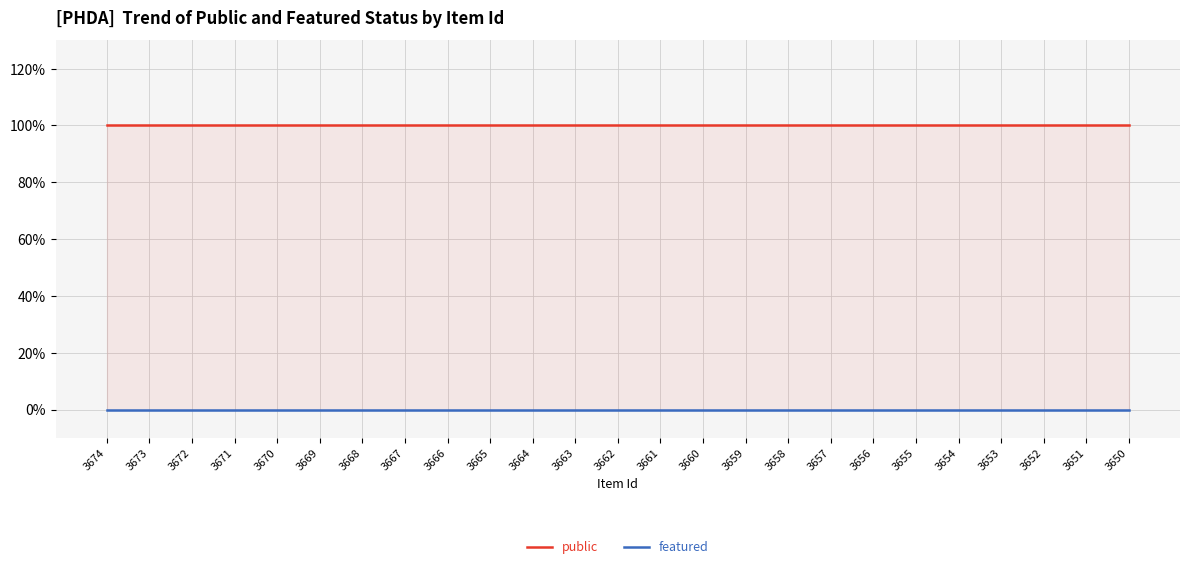

Which category has the lowest value in the featured series?

3674